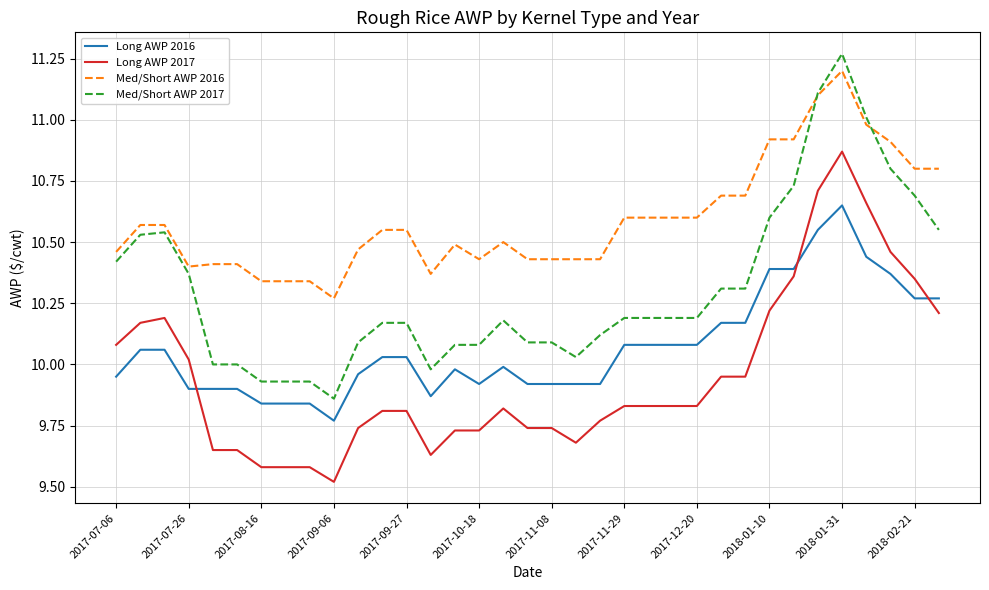

True or false: Long AWP 2016 and Med/Short AWP 2017 cross at least once.

False